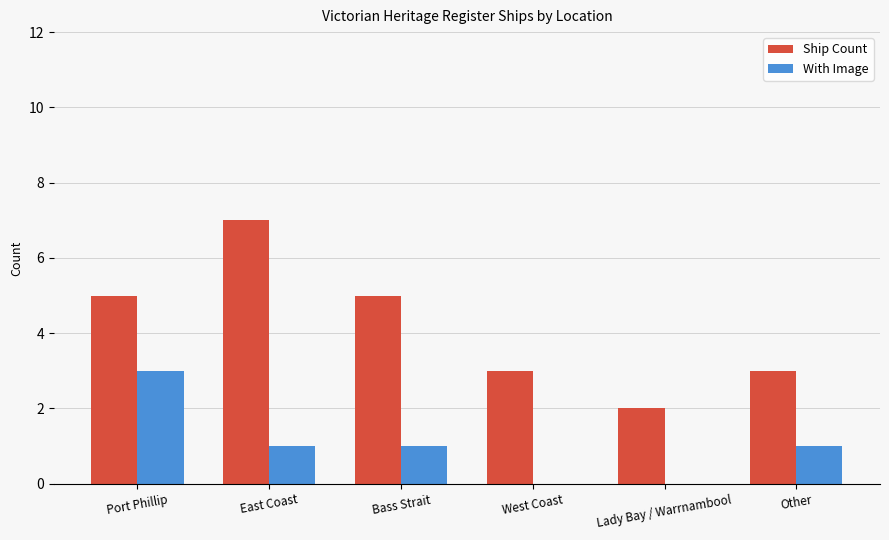

Between Port Phillip and West Coast, which series saw the biggest shift?

With Image